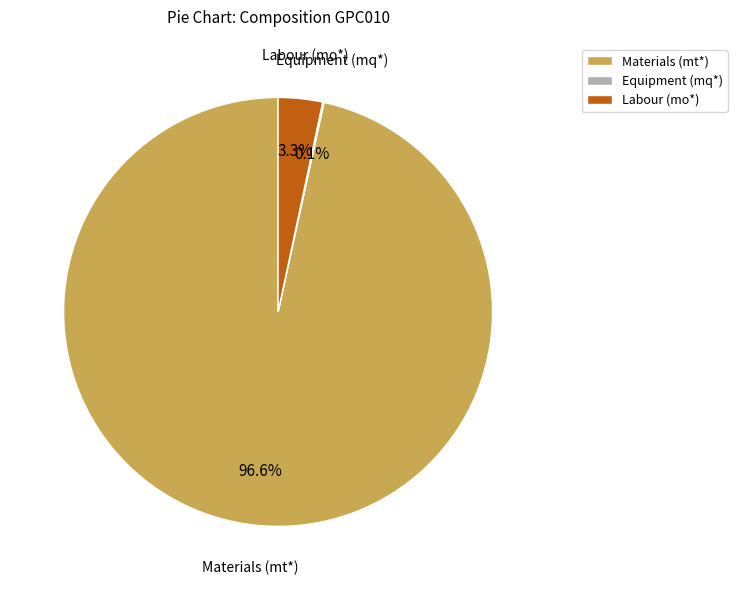

Combined, do Labour (mo*) and Materials (mt*) account for over 50%?

Yes